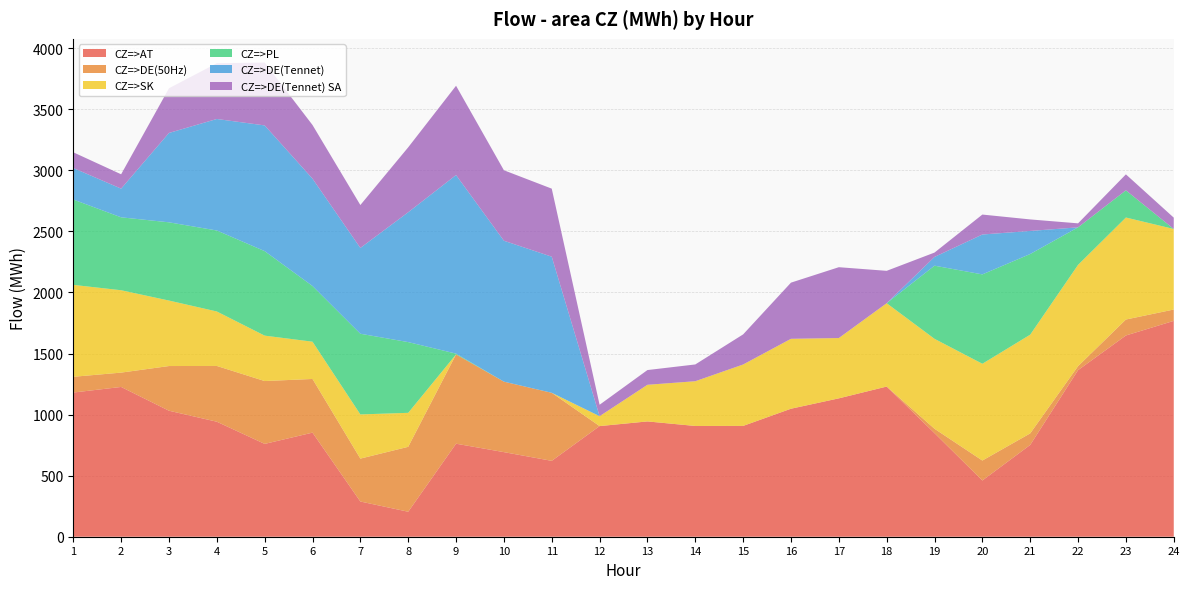

Reading right to left, what are all the values shown in this chart?

CZ=>AT: 24=1767.4	23=1647.8	22=1364.0	21=751.7	20=460.5	19=848.2	18=1229.6	17=1133.0	16=1048.1	15=907.4	14=906.9	13=944.1	12=905.9	11=621.3	10=692.7	9=761.7	8=204.6	7=288.3	6=852.3	5=760.1	4=941.7	3=1031.7	2=1226.4	1=1180.6
CZ=>DE(50Hz): 24=92.9	23=130.7	22=32.7	21=94.4	20=163.3	19=35.8	18=0.0	17=0.0	16=0.0	15=0.0	14=0.0	13=0.0	12=0.0	11=557.2	10=577.0	9=731.2	8=531.6	7=351.3	6=439.5	5=514.6	4=456.6	3=365.9	2=117.4	1=128.9
CZ=>SK: 24=659.6	23=835.2	22=829.3	21=808.4	20=792.5	19=736.4	18=682.5	17=493.9	16=572.5	15=502.8	14=366.4	13=300.0	12=81.1	11=0.0	10=0.0	9=0.0	8=278.3	7=361.8	6=305.1	5=371.9	4=446.1	3=536.2	2=674.5	1=752.7
CZ=>PL: 24=0.0	23=222.6	22=307.3	21=660.4	20=731.7	19=598.9	18=0.0	17=0.0	16=0.0	15=0.0	14=0.0	13=0.0	12=0.0	11=0.0	10=0.0	9=6.3	8=579.1	7=660.6	6=456.0	5=692.0	4=663.0	3=640.6	2=597.0	1=698.9
CZ=>DE(Tennet): 24=0.0	23=0.0	22=0.0	21=188.8	20=326.6	19=71.6	18=0.0	17=0.0	16=0.0	15=0.0	14=0.0	13=0.0	12=0.0	11=1114.4	10=1154.0	9=1462.3	8=1063.2	7=702.6	6=878.9	5=1029.3	4=913.1	3=731.7	2=234.9	1=257.8
CZ=>DE(Tennet) SA: 24=92.8	23=130.8	22=32.7	21=94.4	20=163.3	19=35.8	18=265.1	17=580.0	16=459.9	15=246.5	14=137.3	13=120.6	12=93.5	11=557.2	10=577.0	9=731.1	8=531.6	7=351.3	6=439.4	5=514.7	4=456.5	3=365.8	2=117.5	1=128.9